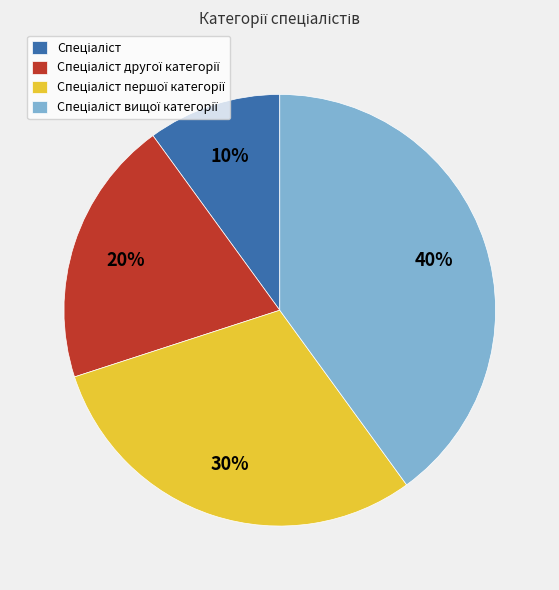

To the nearest percent, what is the average slice percentage?

25%